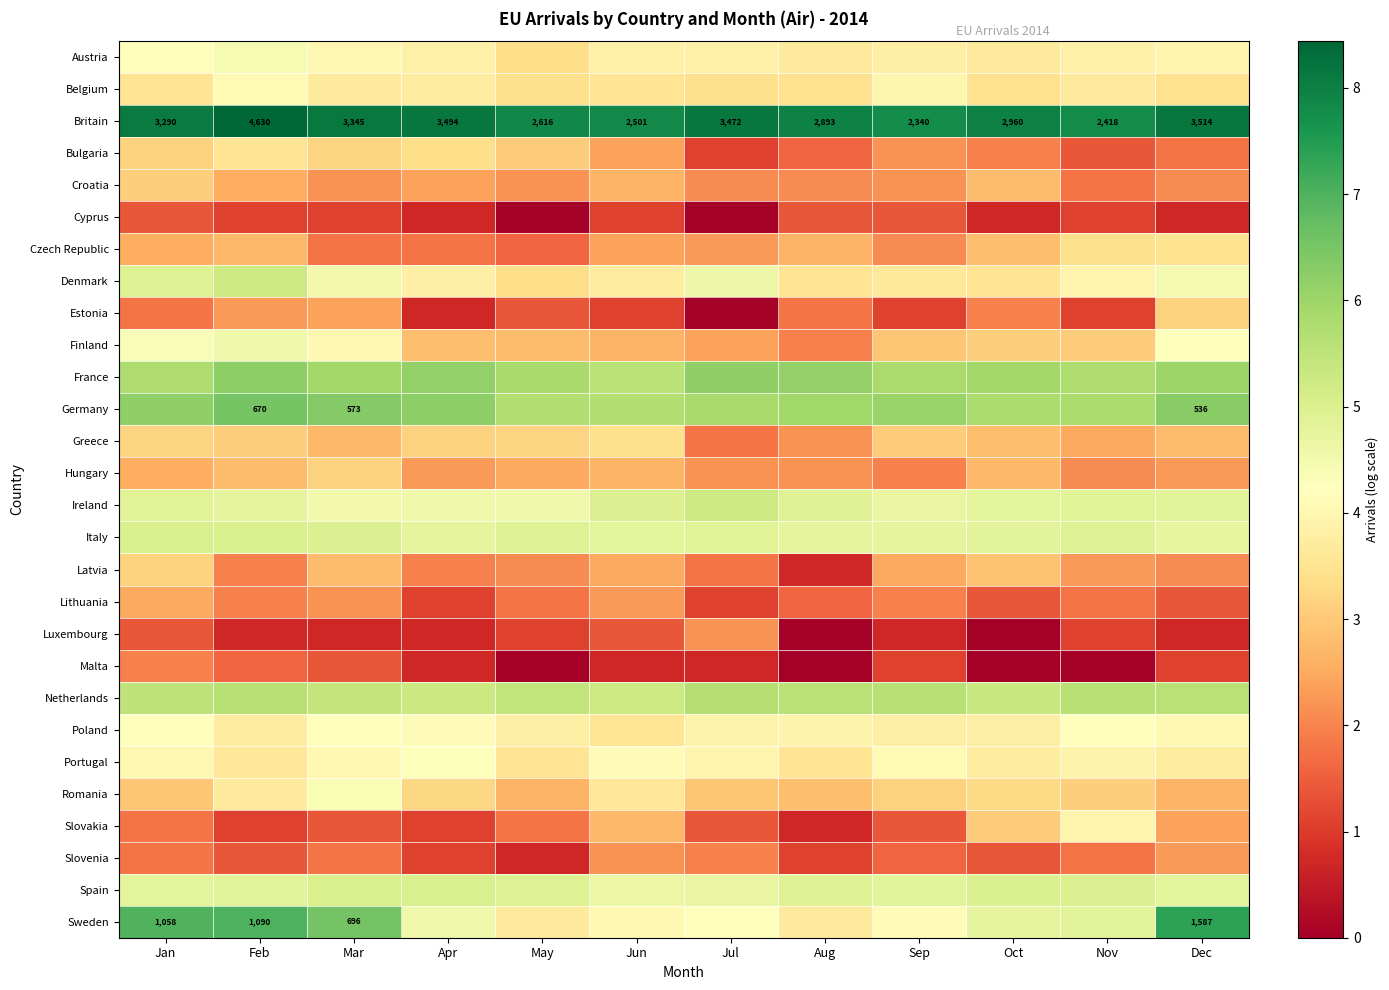

Rank the categories by Britain value from highest to lowest.

Feb, Dec, Apr, Jul, Mar, Jan, Oct, Aug, May, Jun, Nov, Sep